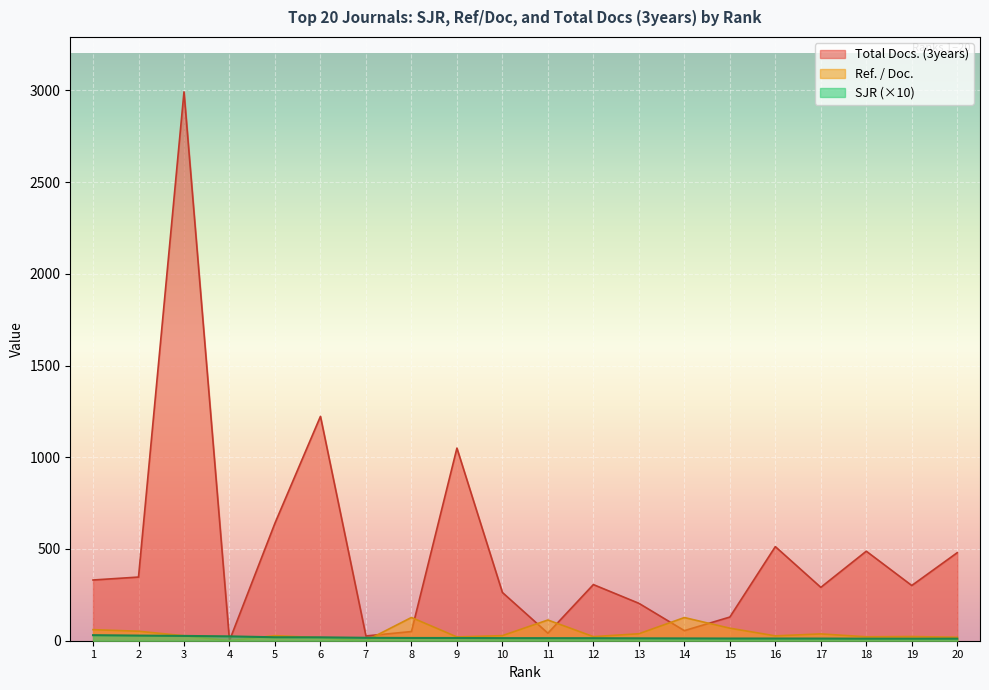

Does the chart display data point markers on the line(s)?

No